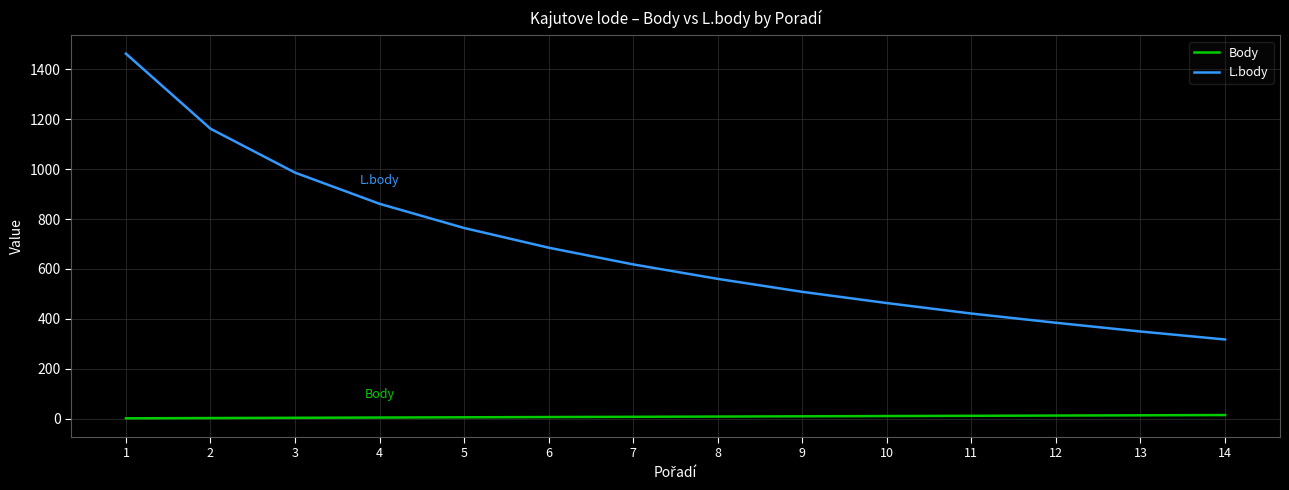

Where is L.body nearest to the value 890?

4